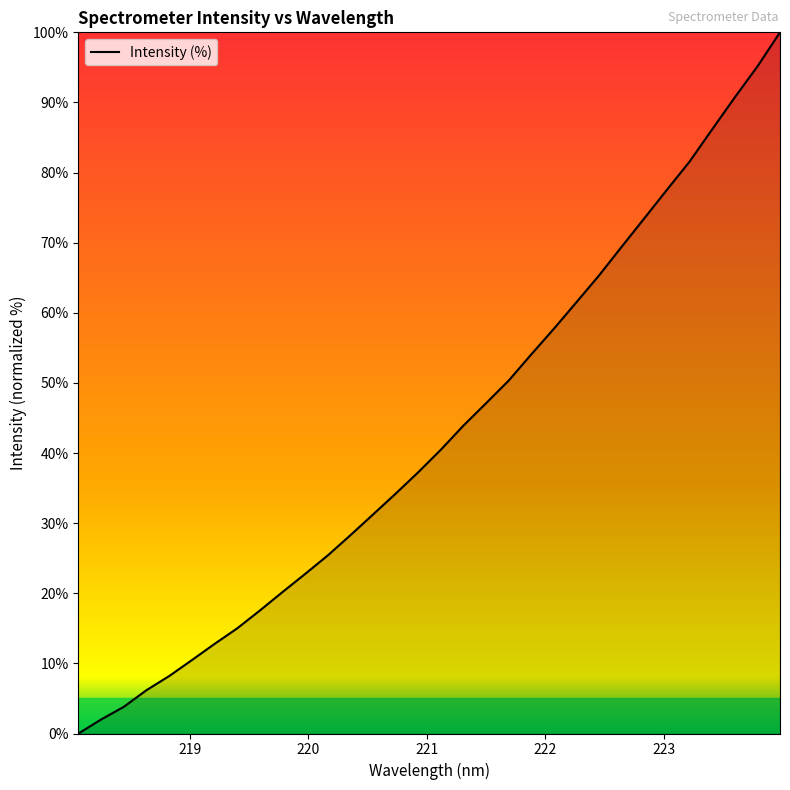

What is the greatest value displayed?

100.0